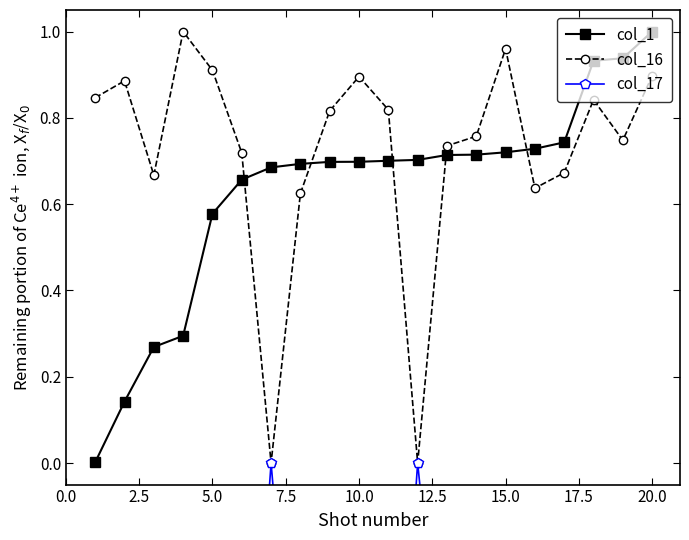

Which series ends up on top after the final intersection of col_16 and col_1?

col_1